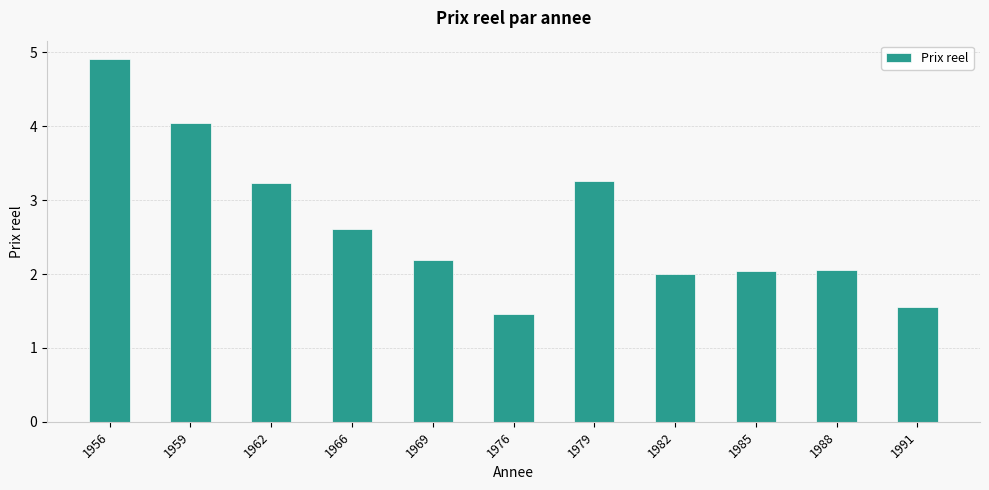

Is it true that the value at 1985 is 3.3?

False